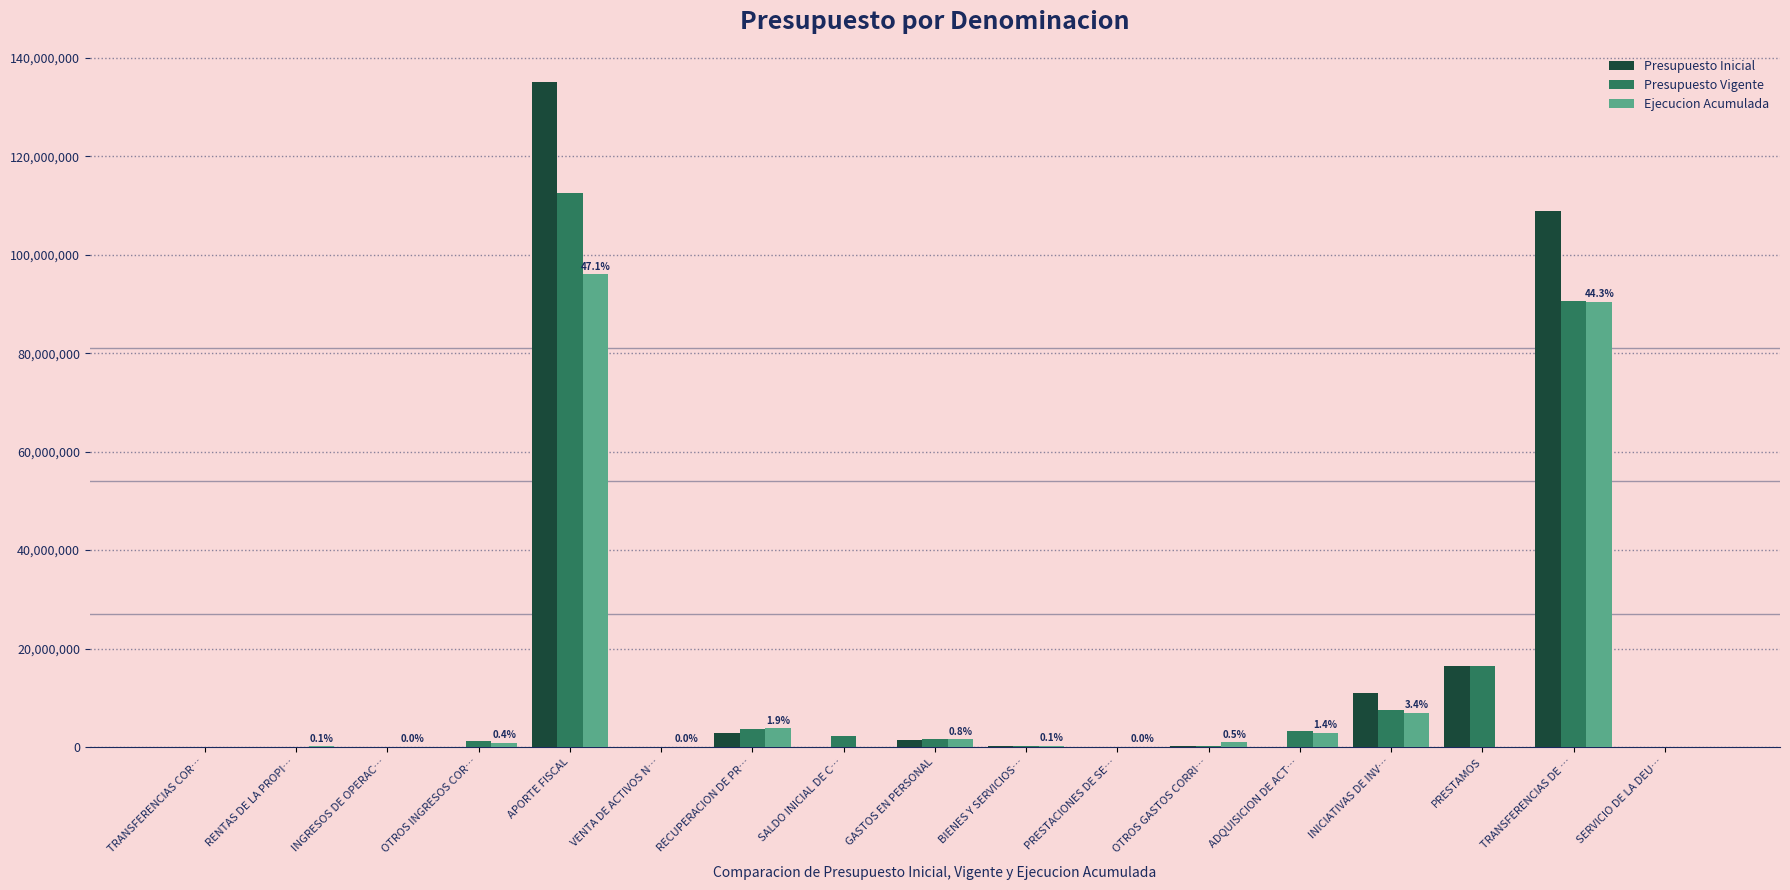

At which category is the sum across all series the highest?

APORTE FISCAL